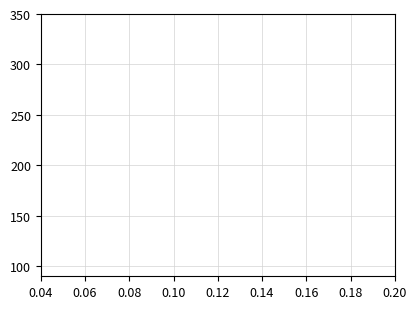

Does the chart have visible grid lines?

Yes